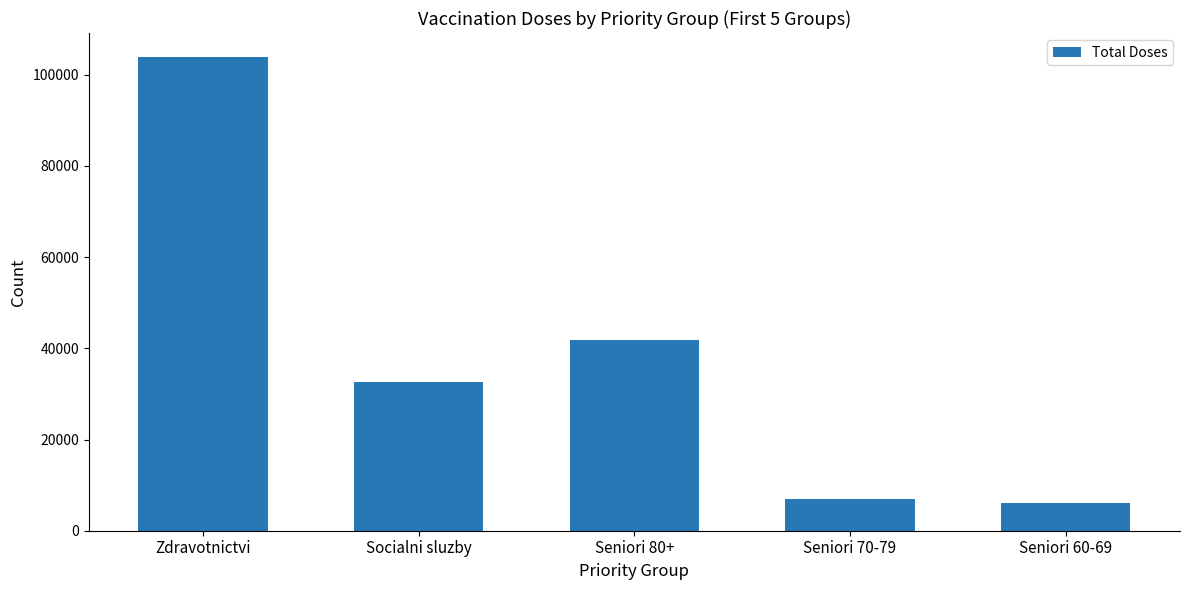

Reading left to right, extract all data points from this chart.

Zdravotnictvi=103932	Socialni sluzby=32680	Seniori 80+=41736	Seniori 70-79=7009	Seniori 60-69=6073